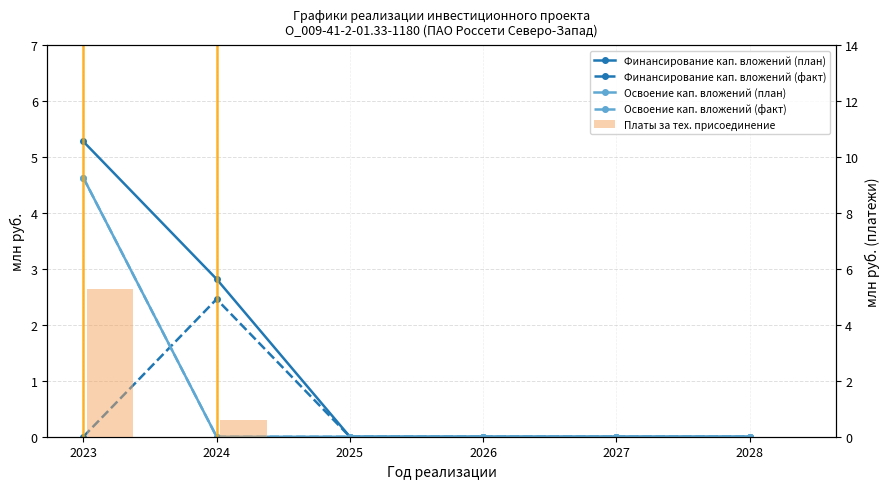

Which series changed the most between 2024 and 2028?

Финансирование кап. вложений (план)